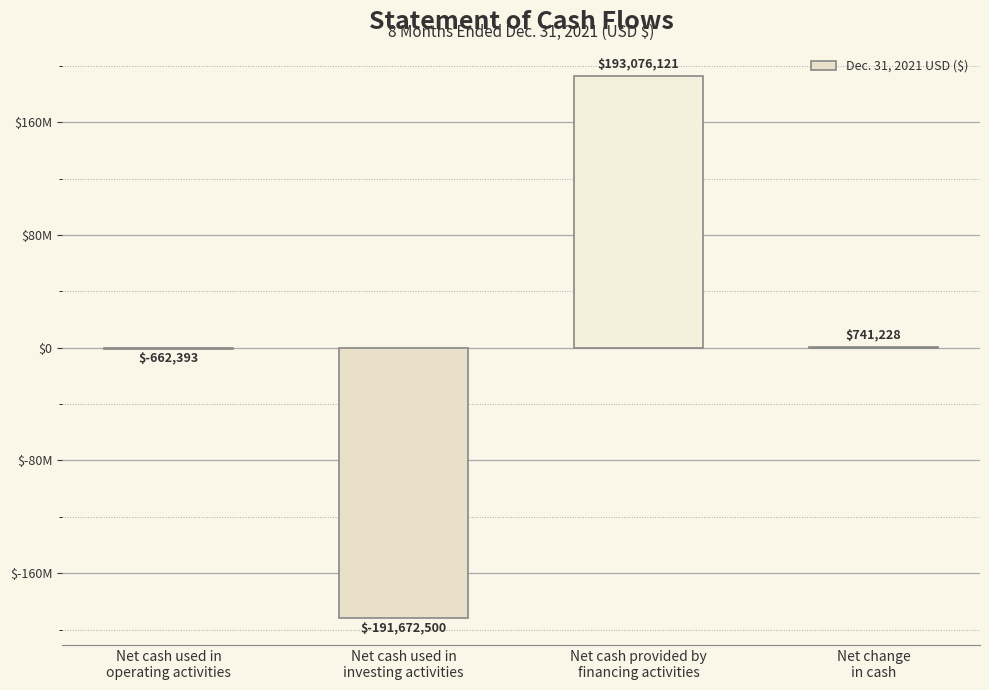

What is the label of the 2nd bar from the right?

Net cash provided by
financing activities